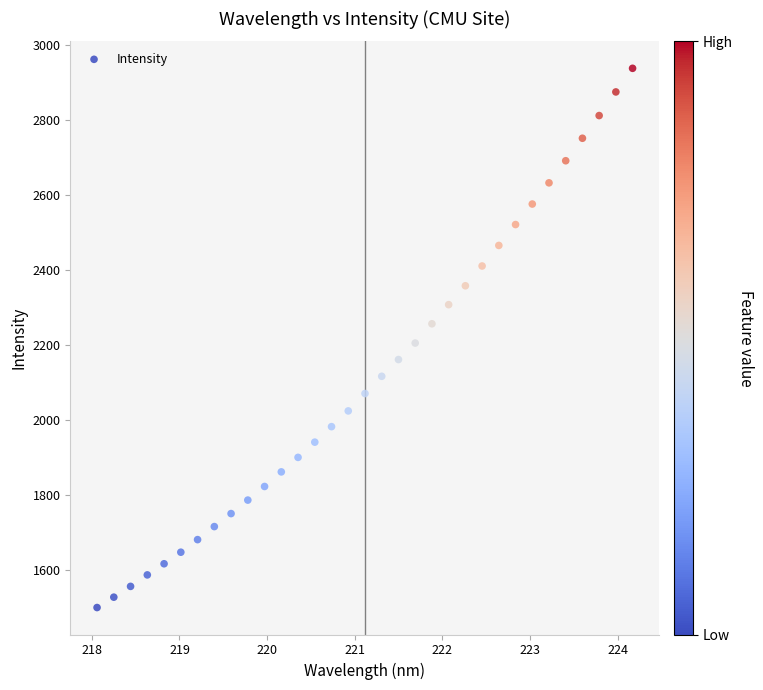

What is the range of X values (max minus min)?

6.1